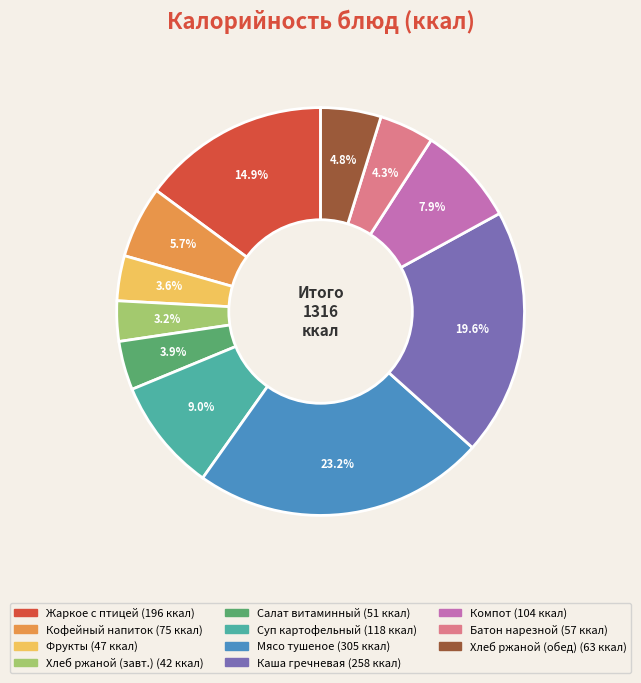

Does any single category account for the majority?

No